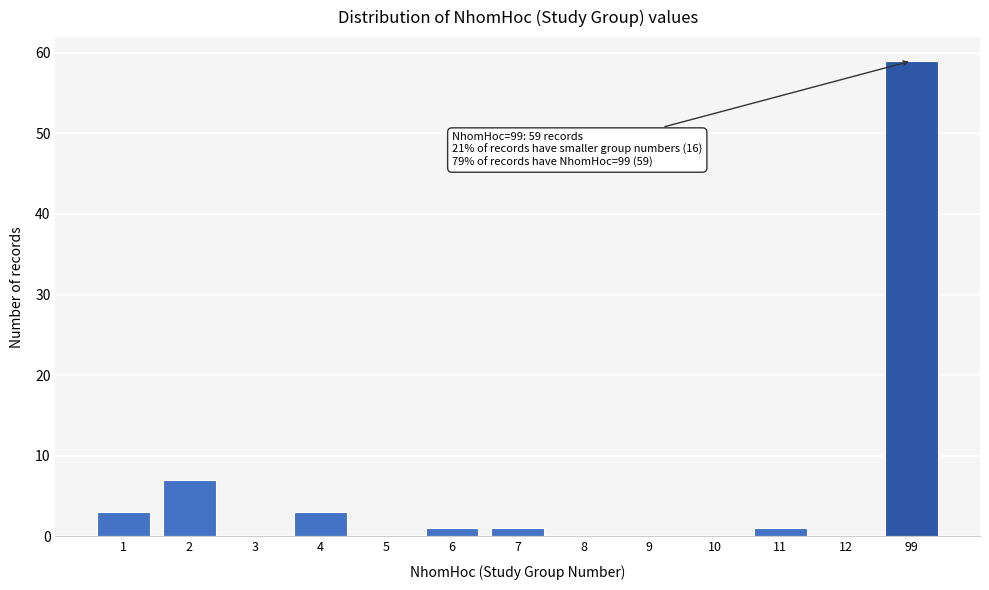

Reading left to right, extract all data points from this chart.

1=3	2=7	3=0	4=3	5=0	6=1	7=1	8=0	9=0	10=0	11=1	12=0	99=59